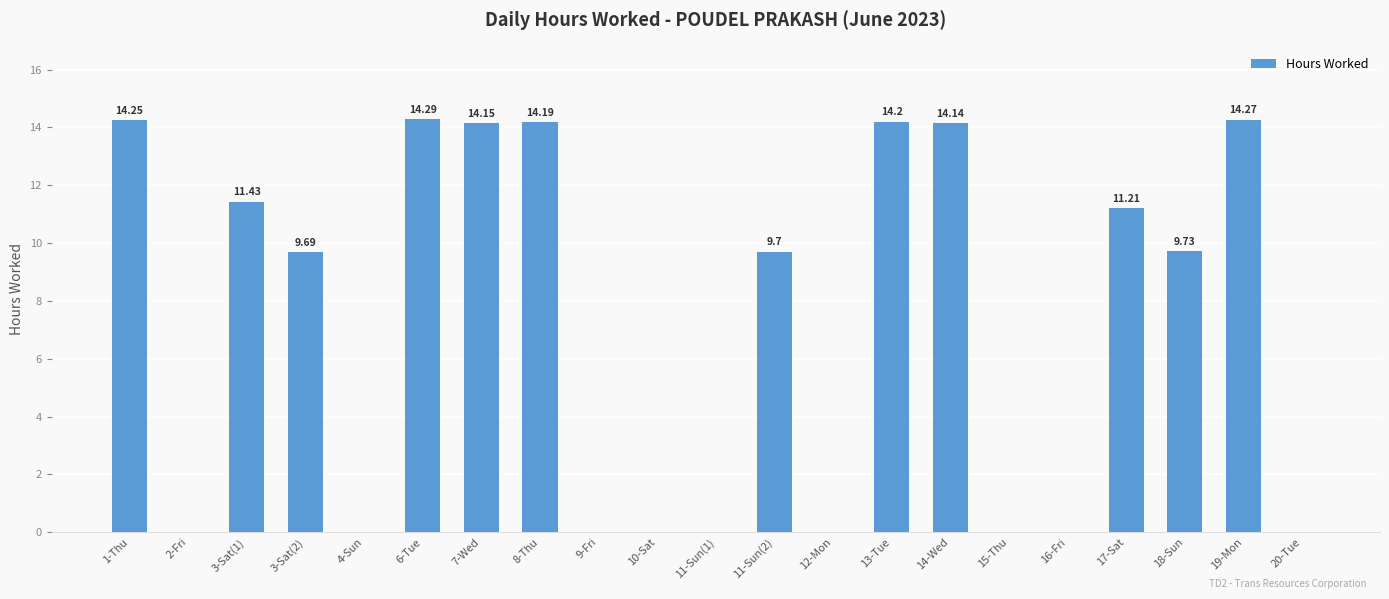

What is the sum of the values at 11-Sun(2) and 8-Thu?

23.9